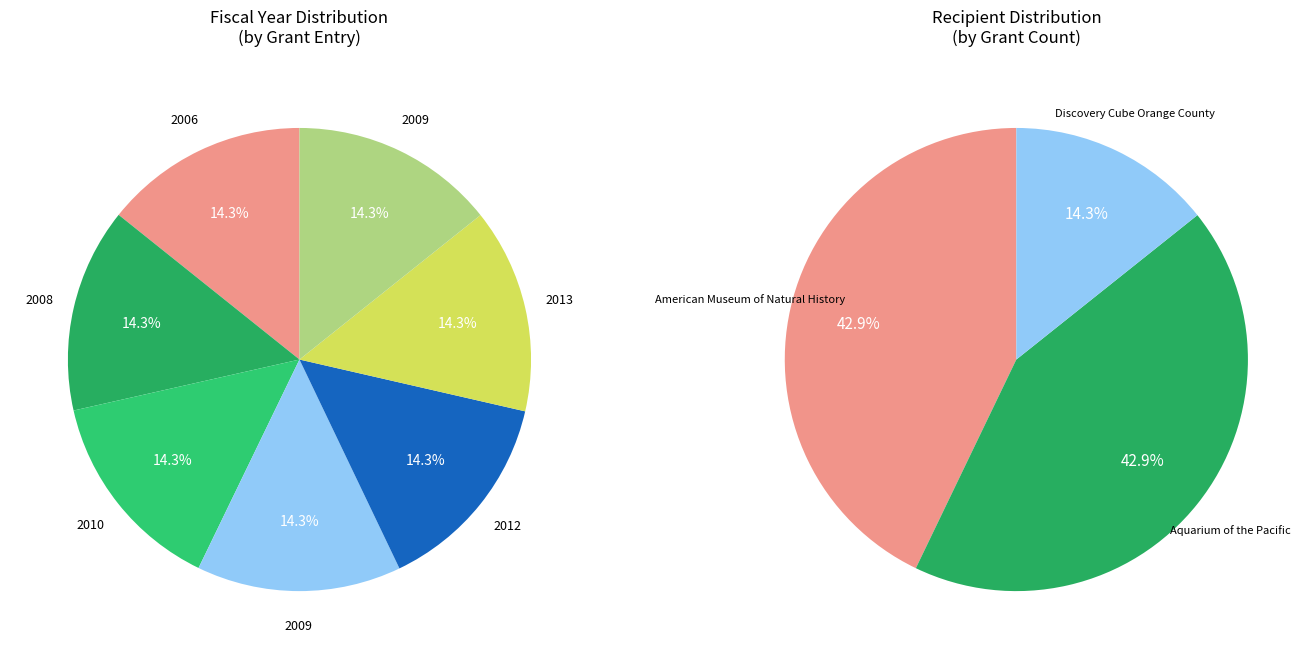

Count the number of slices in the pie.

7